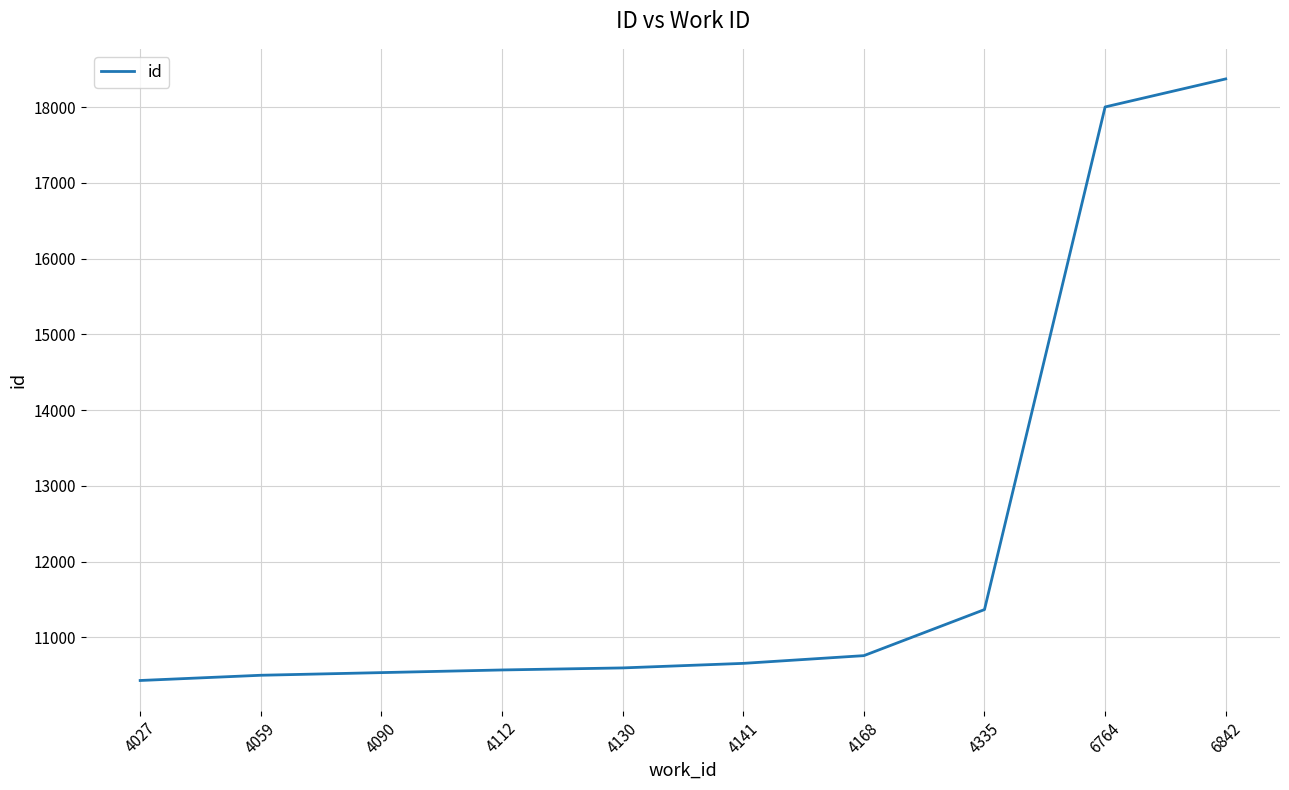

The chart shows a value of 10501 at 4059. True or false?

True